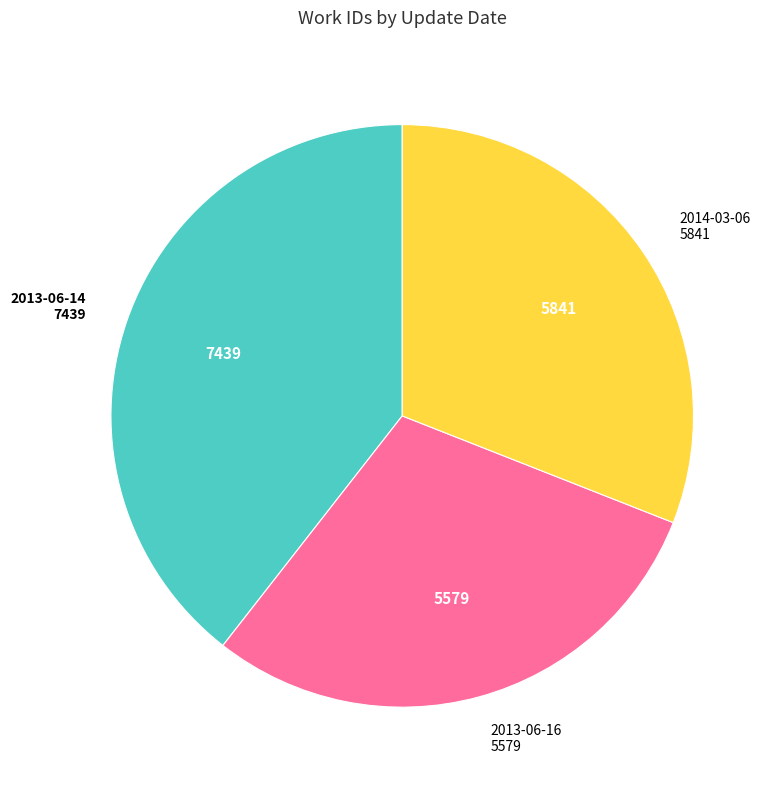

Is there any slice that represents more than half of the pie?

No